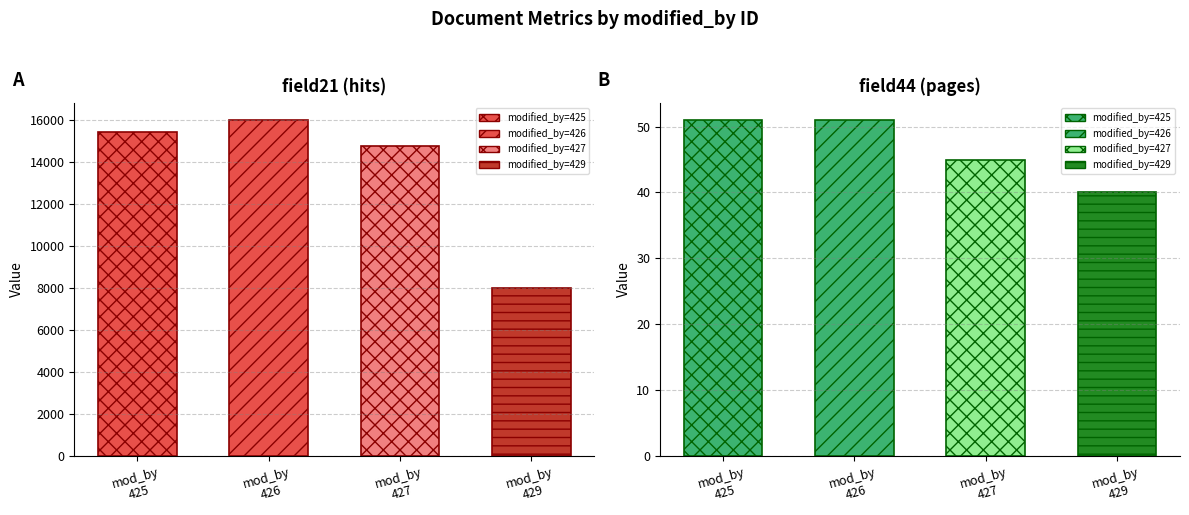

The field21 series shows 8619 at 426. True or false?

False